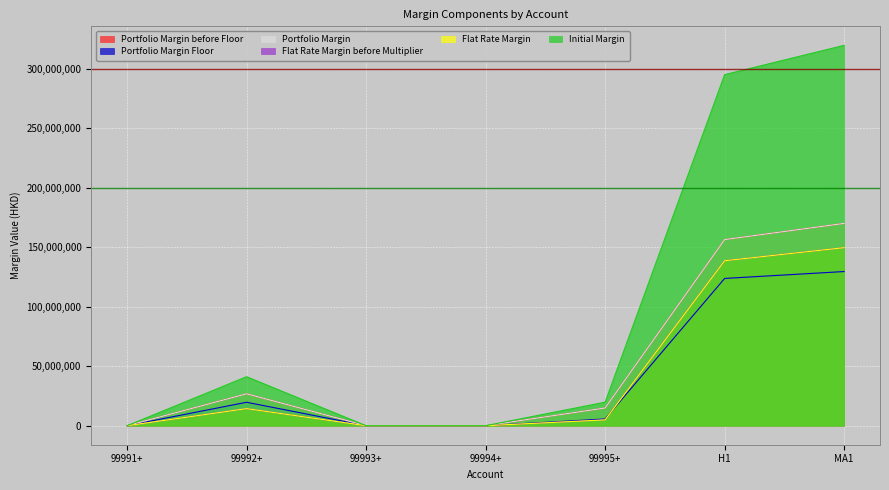

How many series are shown in this chart?

6